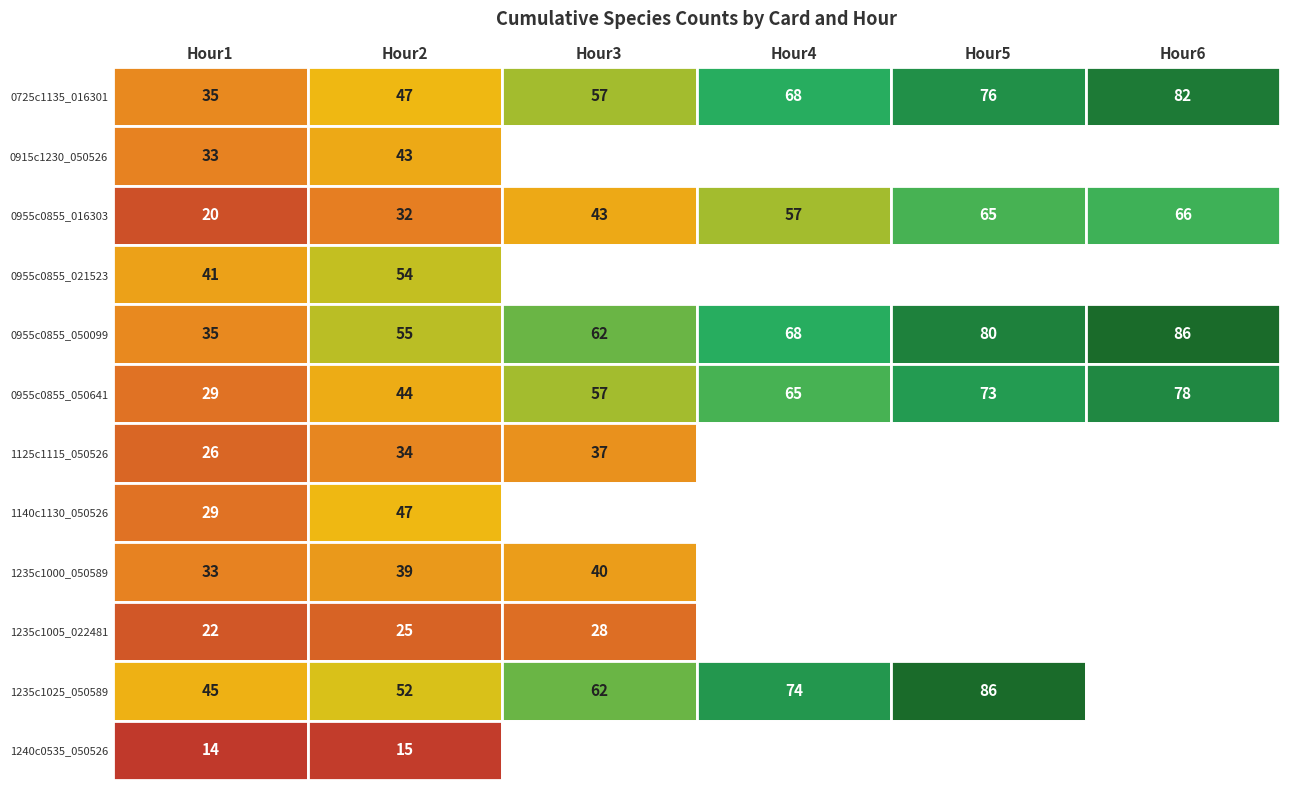

What is the average value of the 0955c0855_050099_20220801 series?

64